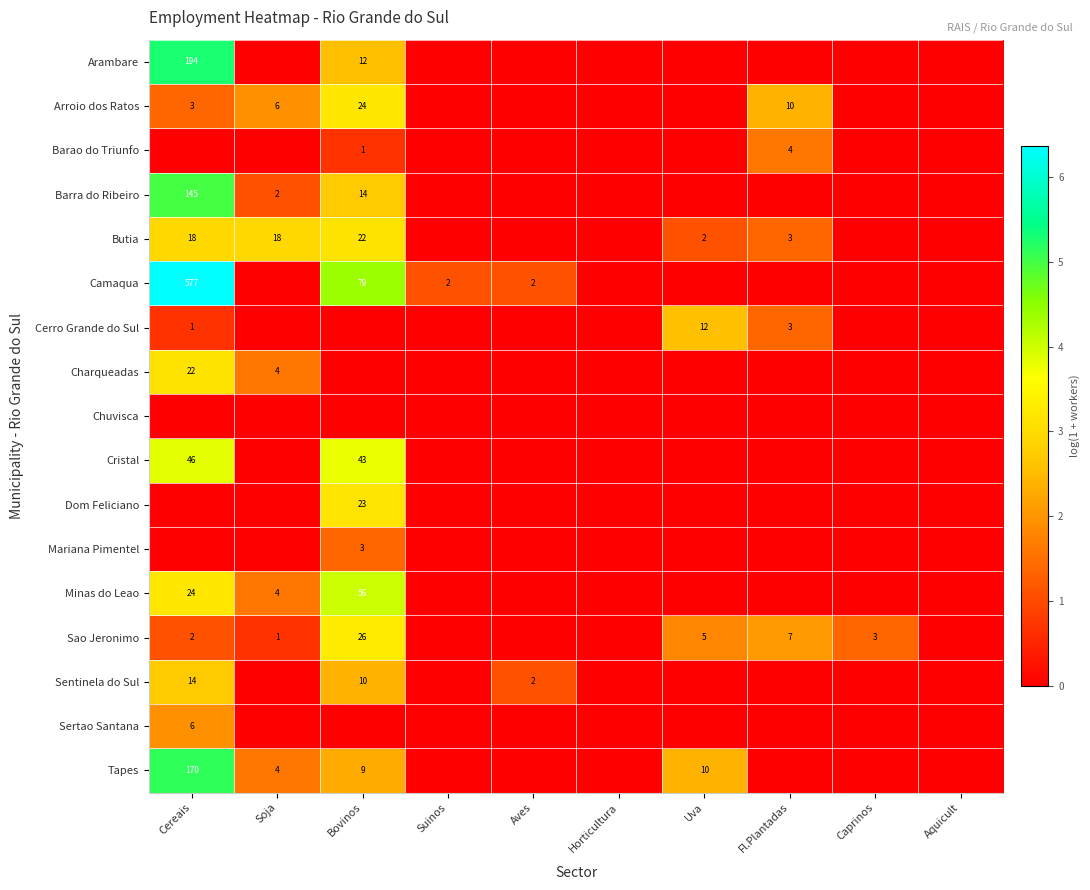

Is it true that Tapes equals 170 at Cereais?

True